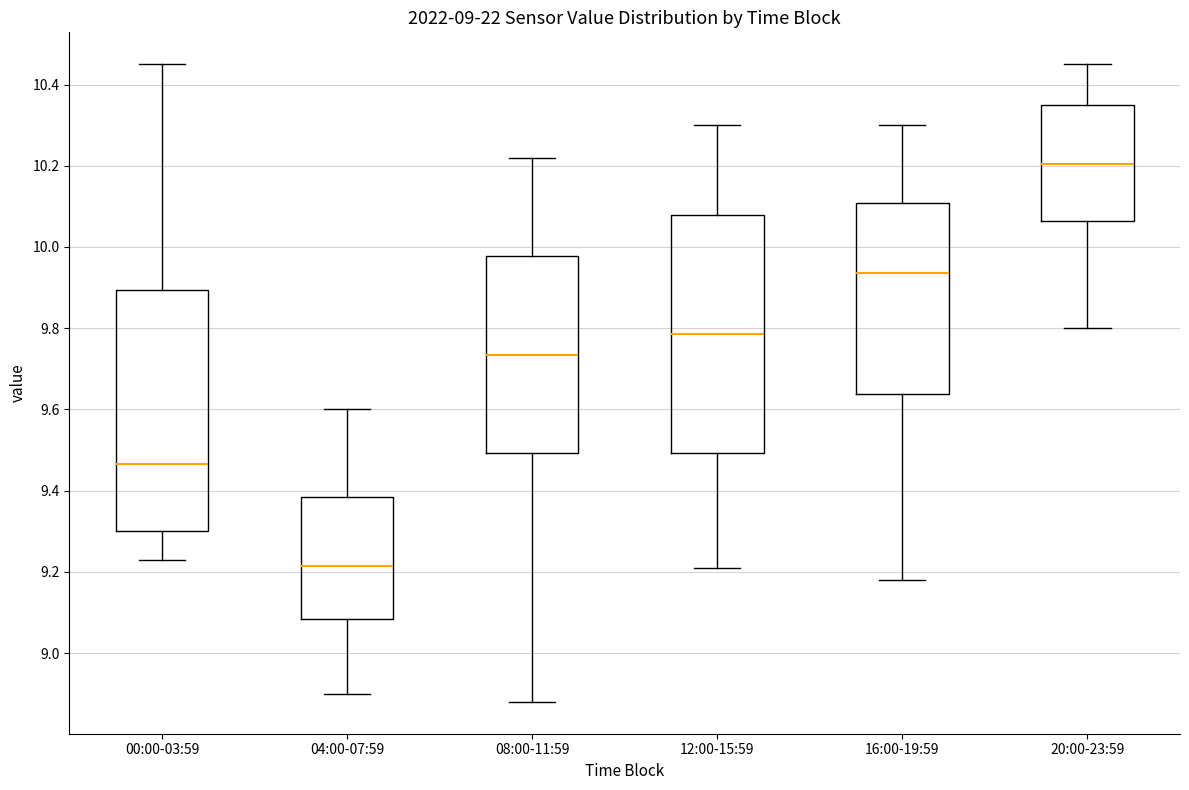

Reading left to right, transcribe this box plot: for each box, give where its median line is, the range the box spans, and where its two whiskers end, as read against the y-axis. The values are not printed on the chart, so give them approximately, as read against the axis.

00:00-03:59: median 9.46, box 9.30 to 9.90, whiskers 9.24 to 10.46
04:00-07:59: median 9.22, box 9.08 to 9.38, whiskers 8.90 to 9.60
08:00-11:59: median 9.74, box 9.50 to 9.98, whiskers 8.88 to 10.22
12:00-15:59: median 9.78, box 9.50 to 10.08, whiskers 9.22 to 10.30
16:00-19:59: median 9.94, box 9.64 to 10.10, whiskers 9.18 to 10.30
20:00-23:59: median 10.20, box 10.06 to 10.36, whiskers 9.80 to 10.46